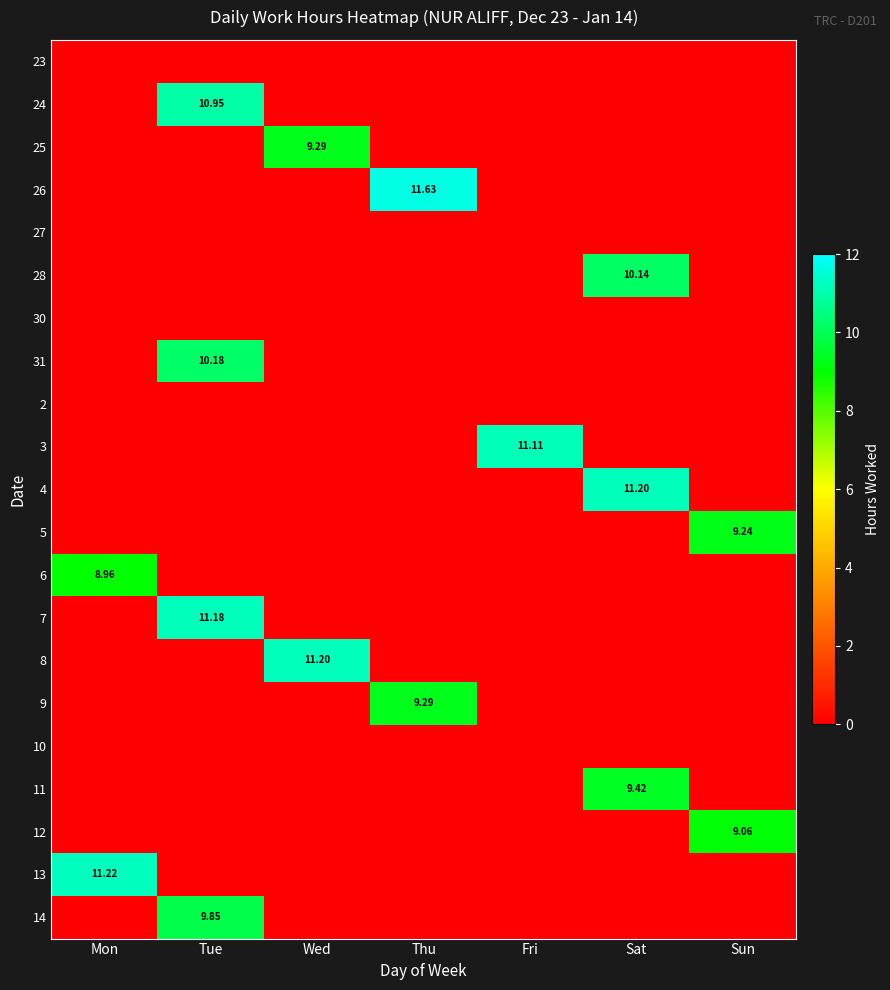

How many values in 12 are above zero?

1